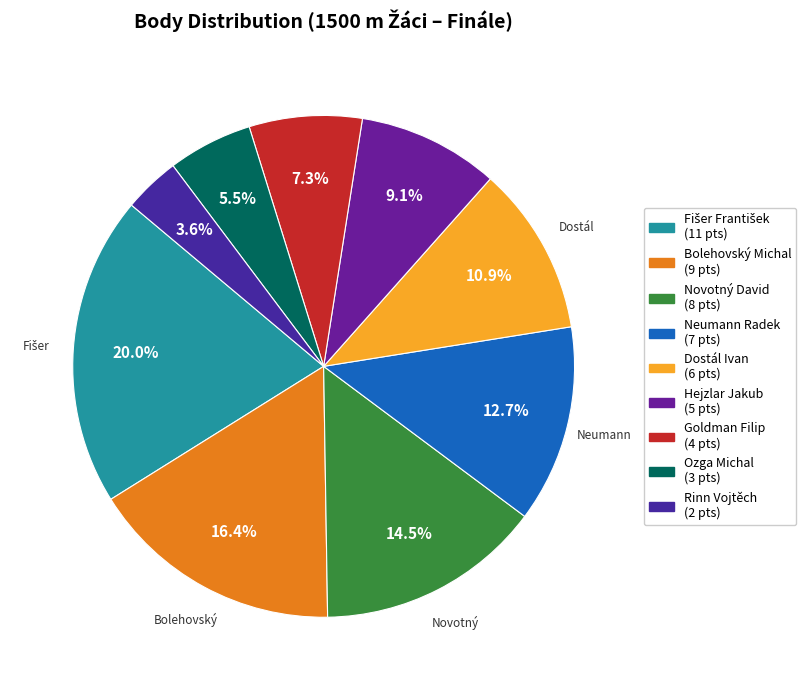

Which category has the smallest portion of the pie?

Rinn Vojtěch